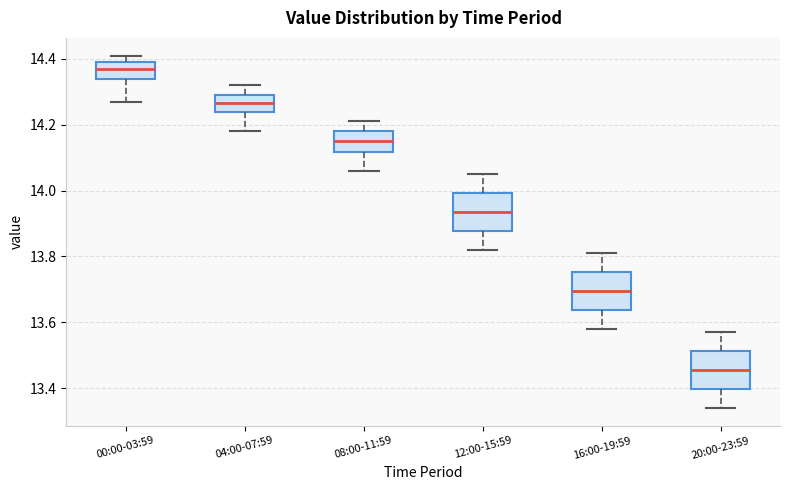

Reading left to right, transcribe this box plot: for each box, give where its median line is, the range the box spans, and where its two whiskers end, as read against the y-axis. The values are not printed on the chart, so give them approximately, as read against the axis.

00:00-03:59: median 14.38, box 14.34 to 14.40, whiskers 14.28 to 14.42
04:00-07:59: median 14.26, box 14.24 to 14.30, whiskers 14.18 to 14.32
08:00-11:59: median 14.16, box 14.12 to 14.18, whiskers 14.06 to 14.22
12:00-15:59: median 13.94, box 13.88 to 14.00, whiskers 13.82 to 14.06
16:00-19:59: median 13.70, box 13.64 to 13.76, whiskers 13.58 to 13.82
20:00-23:59: median 13.46, box 13.40 to 13.52, whiskers 13.34 to 13.58